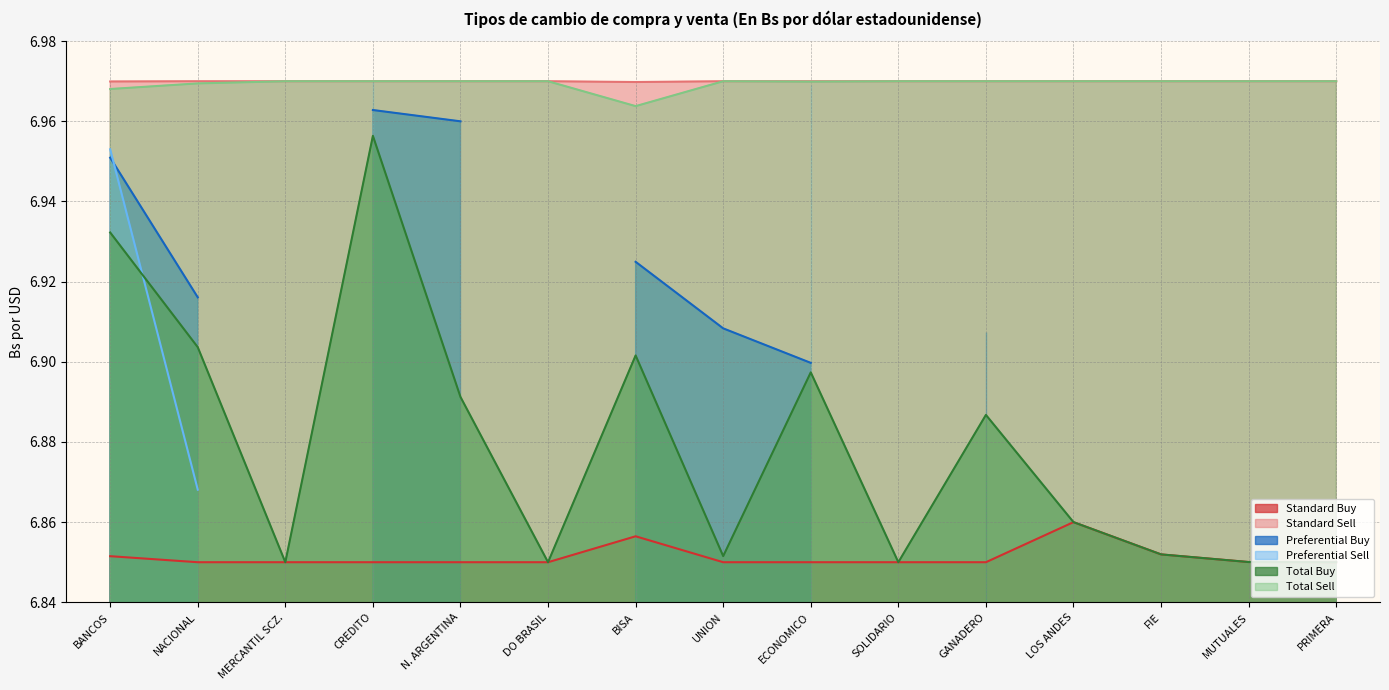

Is the value of Standard Sell at ECONOMICO greater than the value of Total Buy at NACIONAL?

Yes